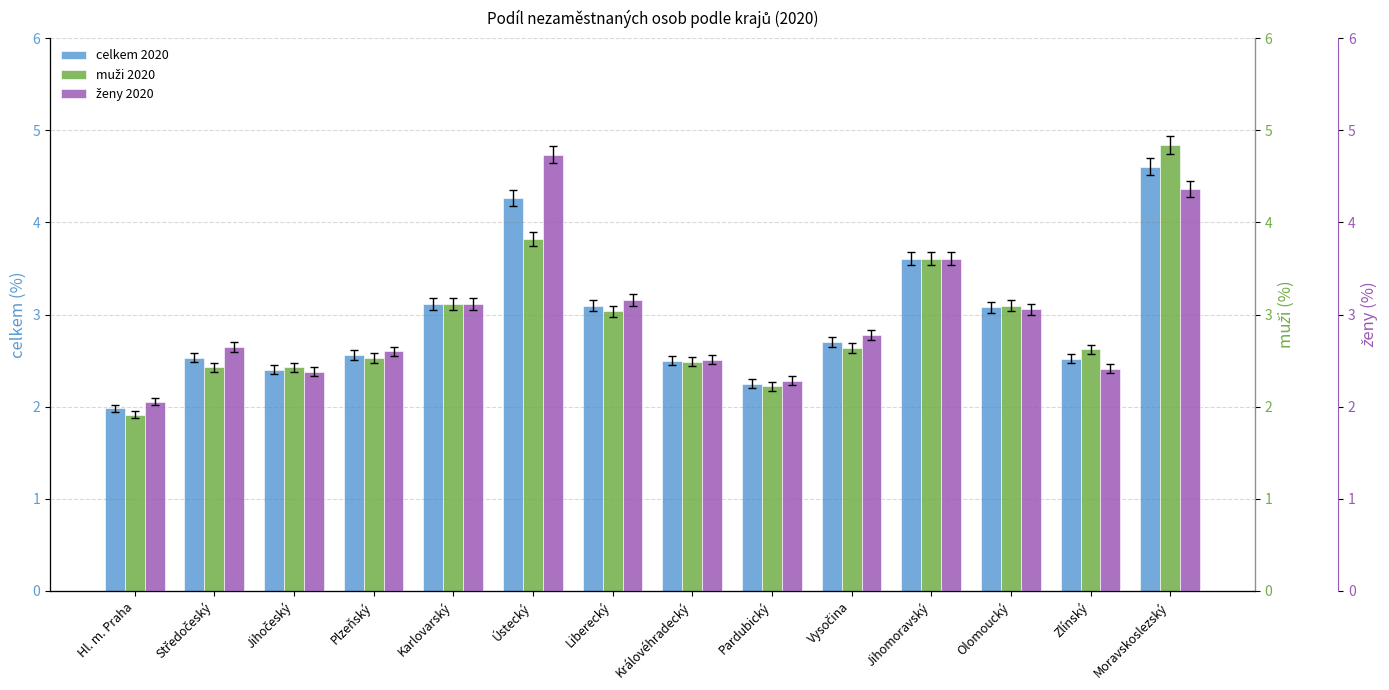

At which label is muži 2020 closest to 3?

Liberecký